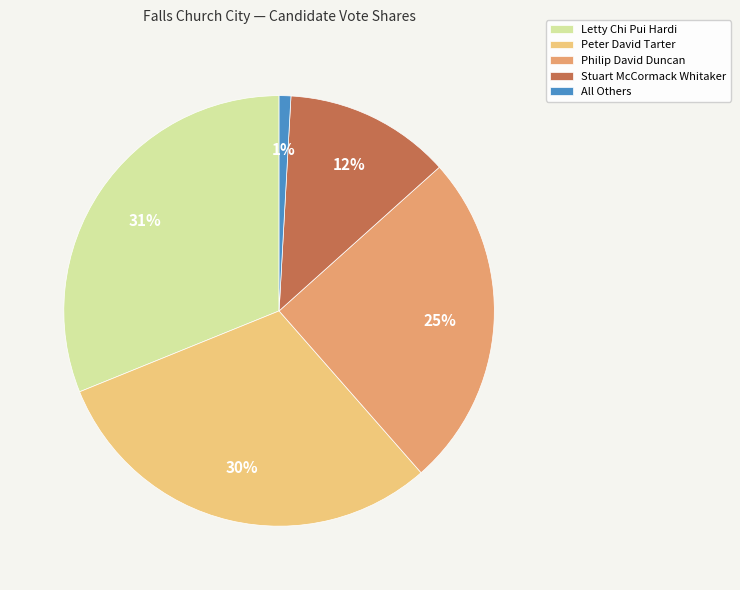

Rank the categories by value from lowest to highest.

All Others, Stuart McCormack Whitaker, Philip David Duncan, Peter David Tarter, Letty Chi Pui Hardi